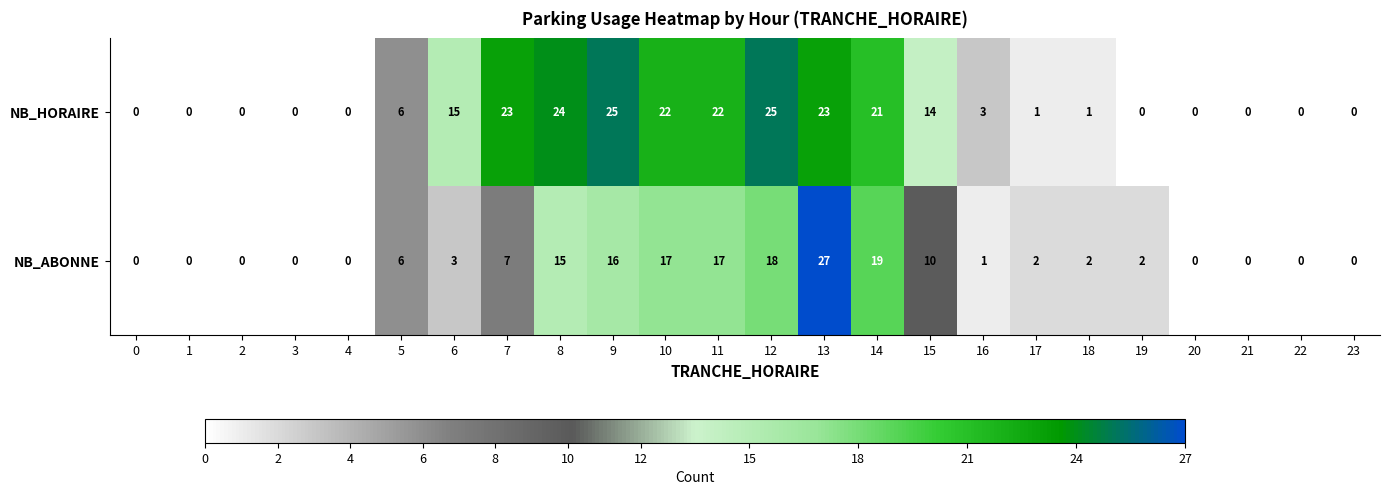

At which category is the sum across all series the highest?

13